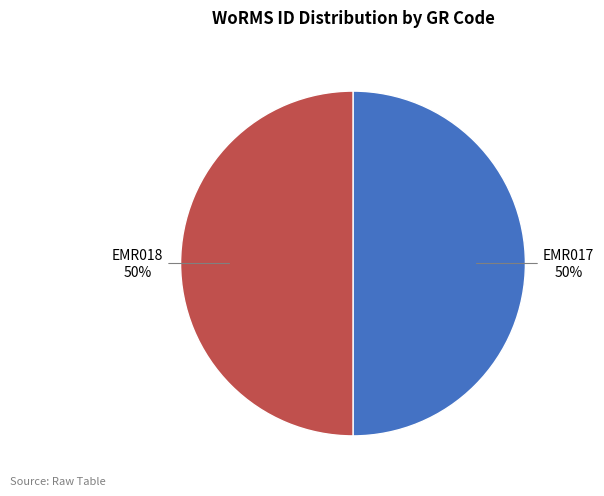

Count the number of slices in the pie.

2